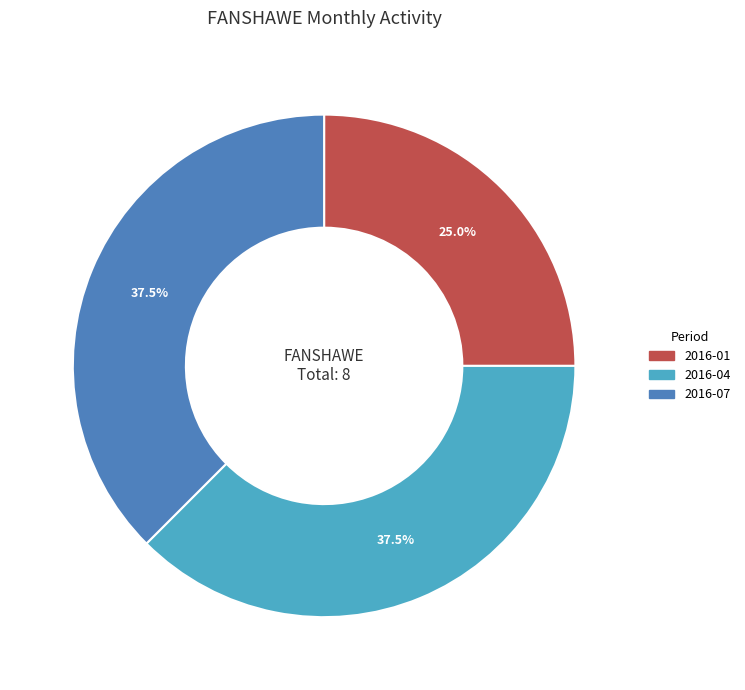

Approximately how many times larger is the value at 2016-07 compared to 2016-04?

1.0